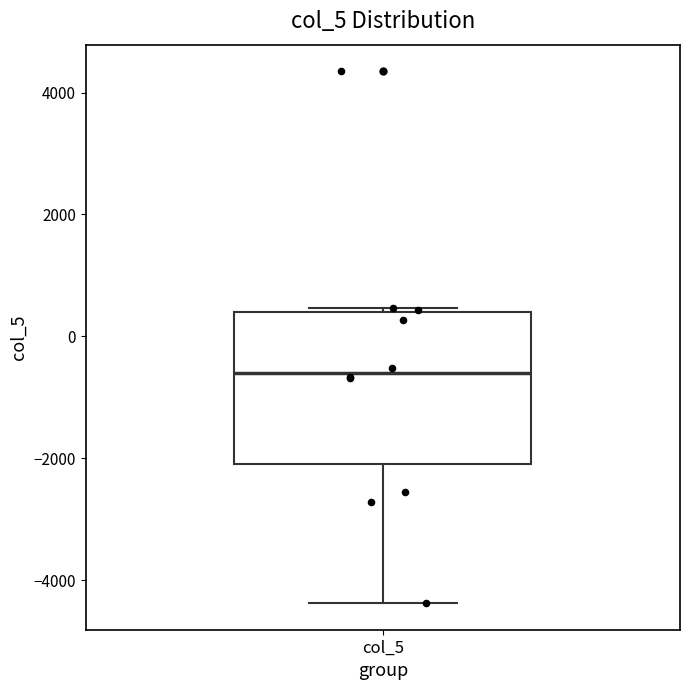

Transcribe this box plot: give where the median line is, the range the box spans, and where the two whiskers end, as read against the y-axis. The values are not printed on the chart, so give them approximately, as read against the axis.

median -600, box -2000 to 400, whiskers -4400 to 400 (just above the box's upper edge)